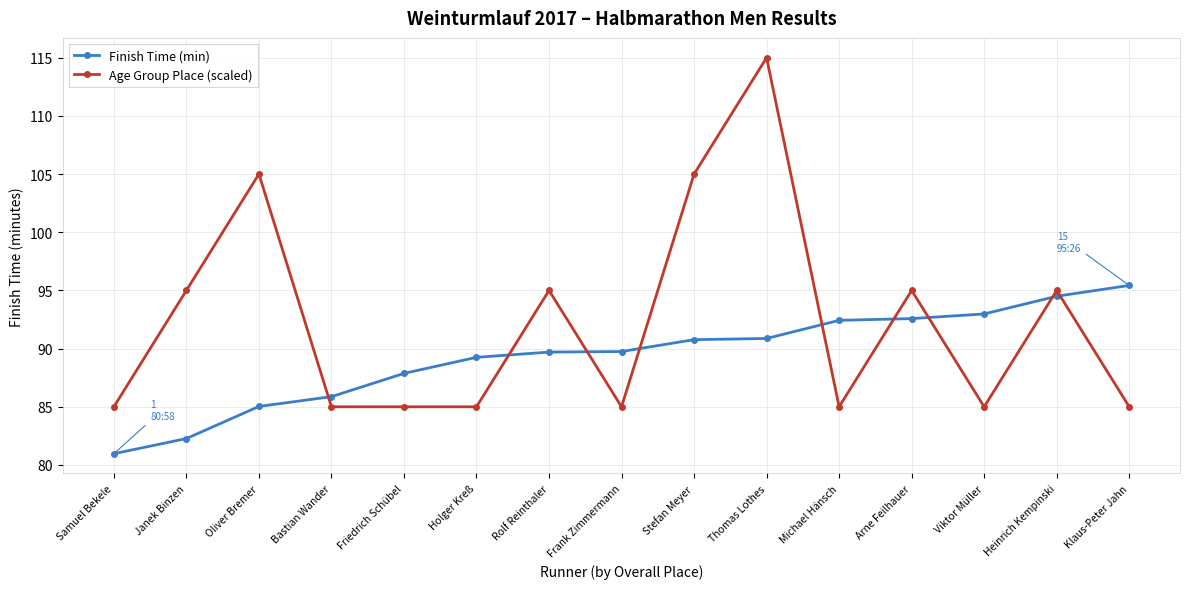

True or false: Age Group Place (scaled) and Finish Time (min) intersect in this chart.

True